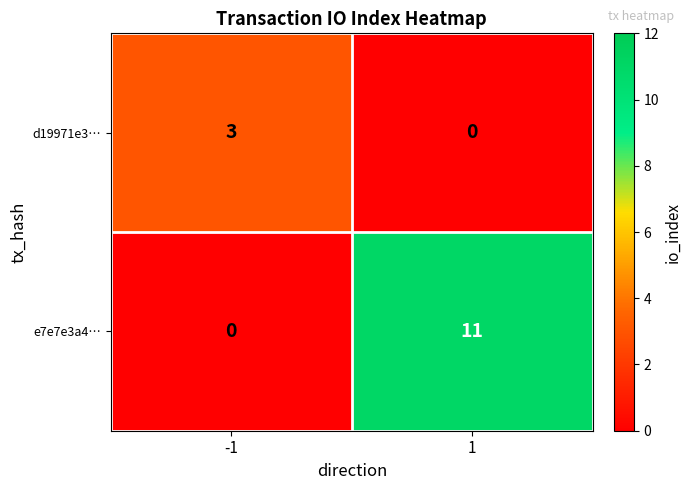

What is the average value of the e7e7e3a4… series?

6